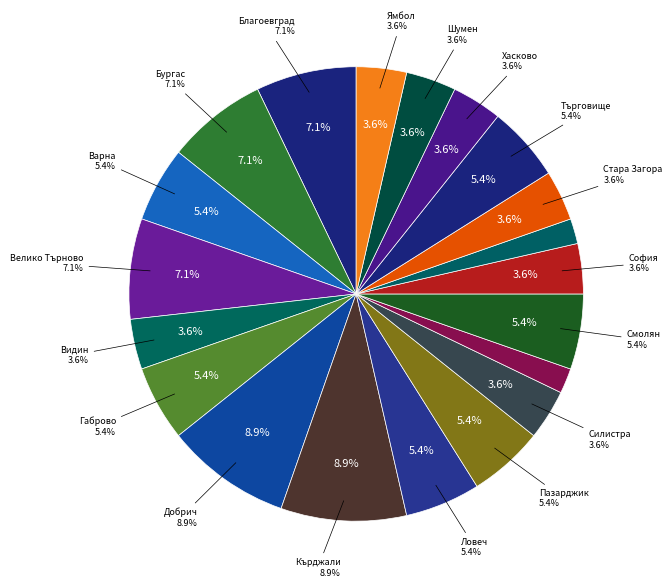

How many segments does this pie chart have?

20